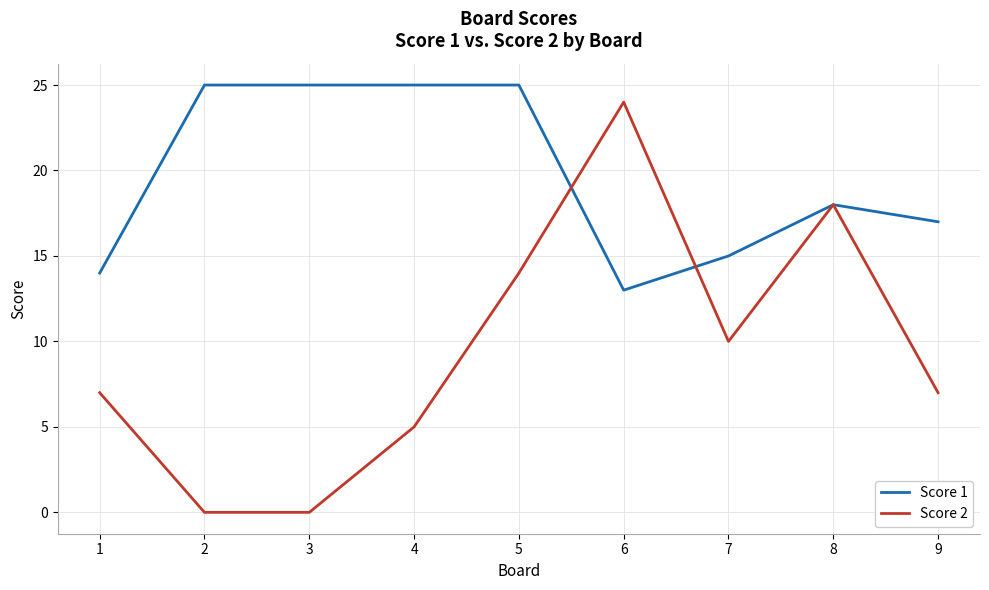

List the series in order of their overall mean, lowest first.

Score 2, Score 1